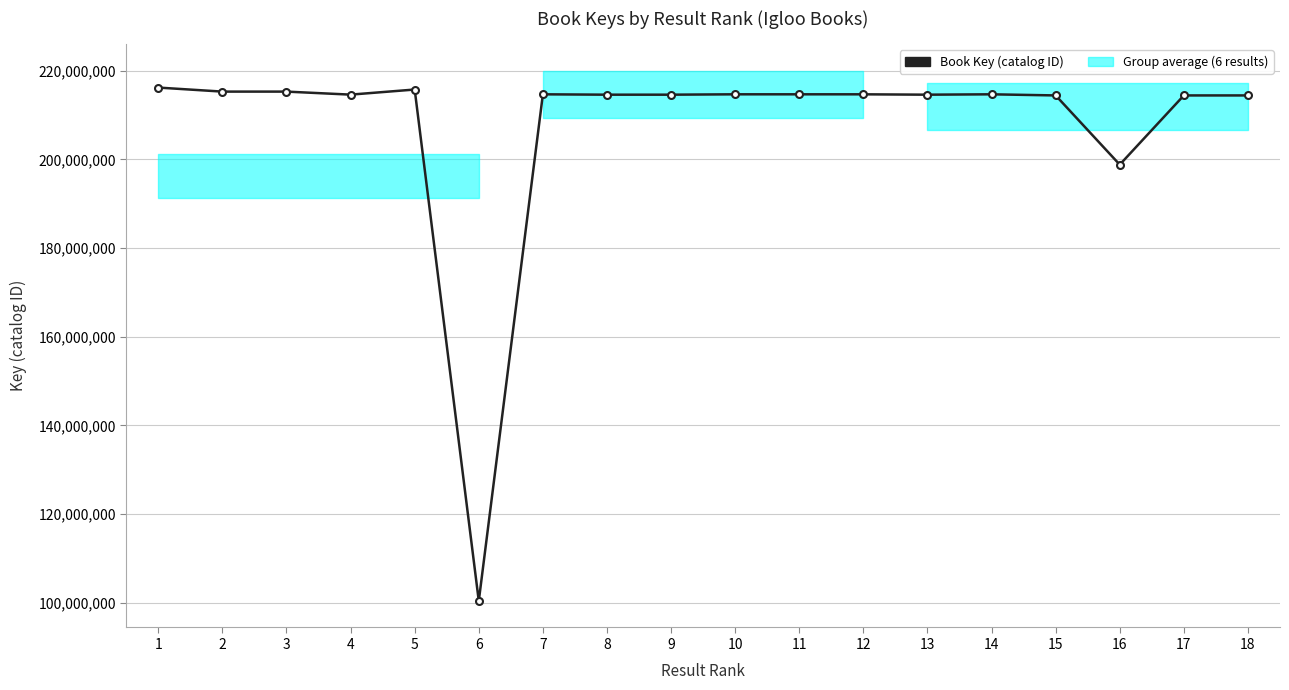

List the labels in order of value, largest first.

1, 5, 2, 3, 11, 14, 10, 7, 12, 4, 9, 8, 13, 18, 15, 17, 16, 6